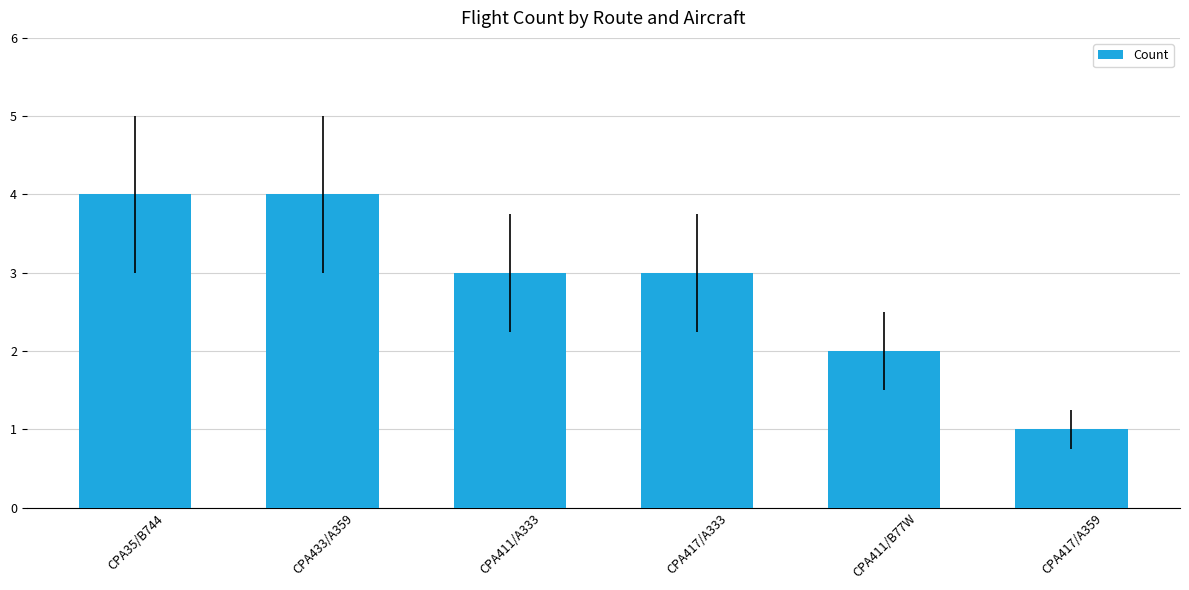

What is the label of the 5th bar from the right?

CPA433/A359